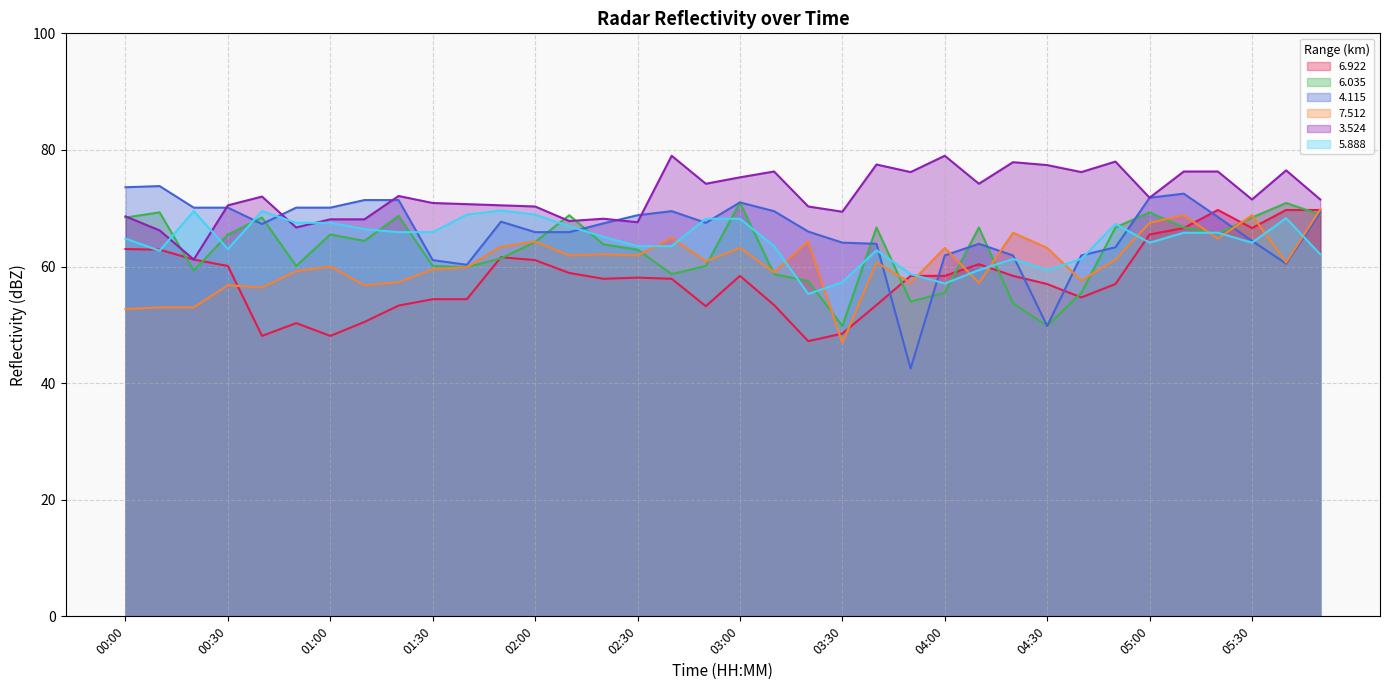

Where does the 3.524 series first go above 71?

00:40